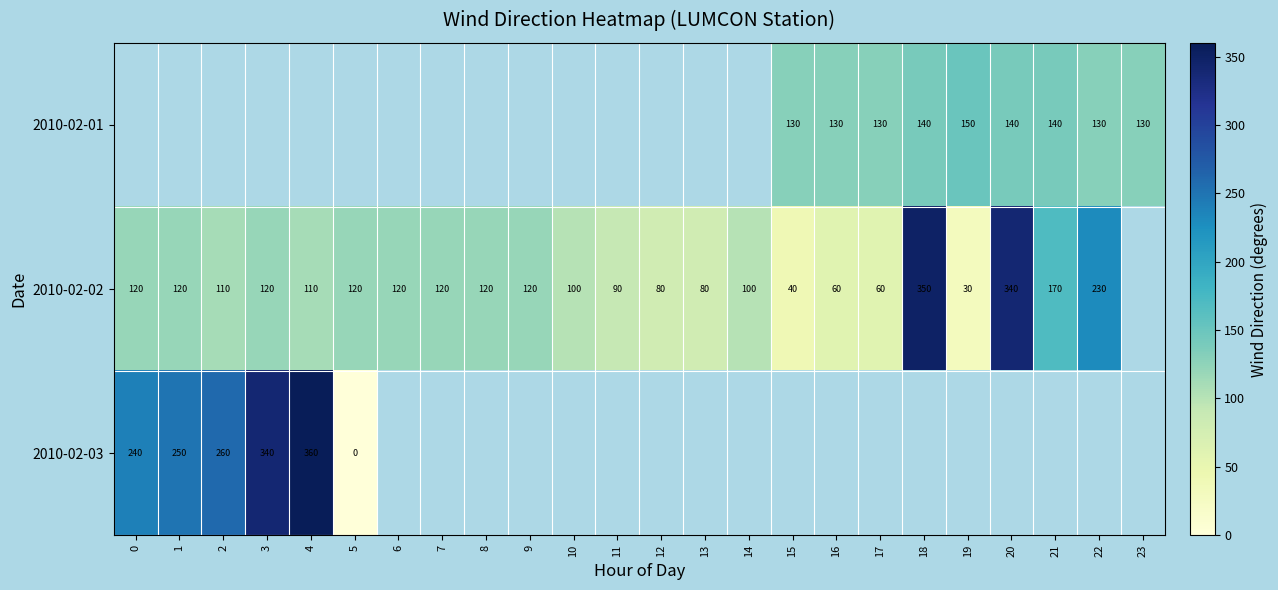

Which has a higher value, 19 or 18?

19